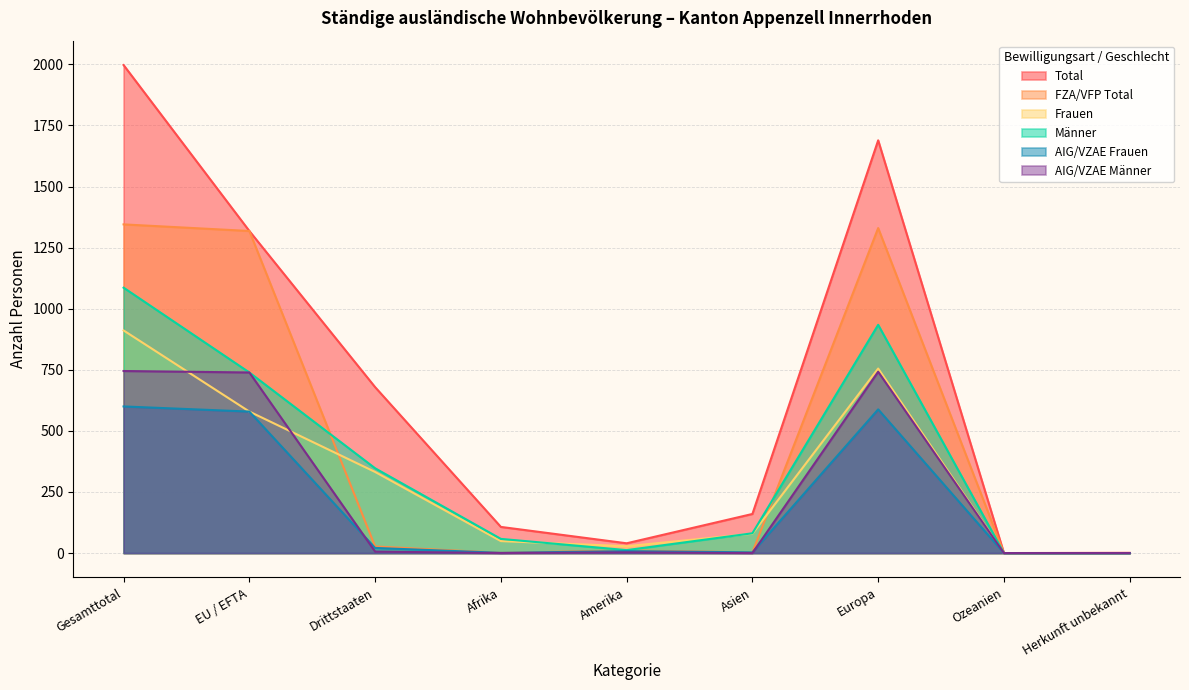

What is the spread (max minus min) of values at Europa?

1101